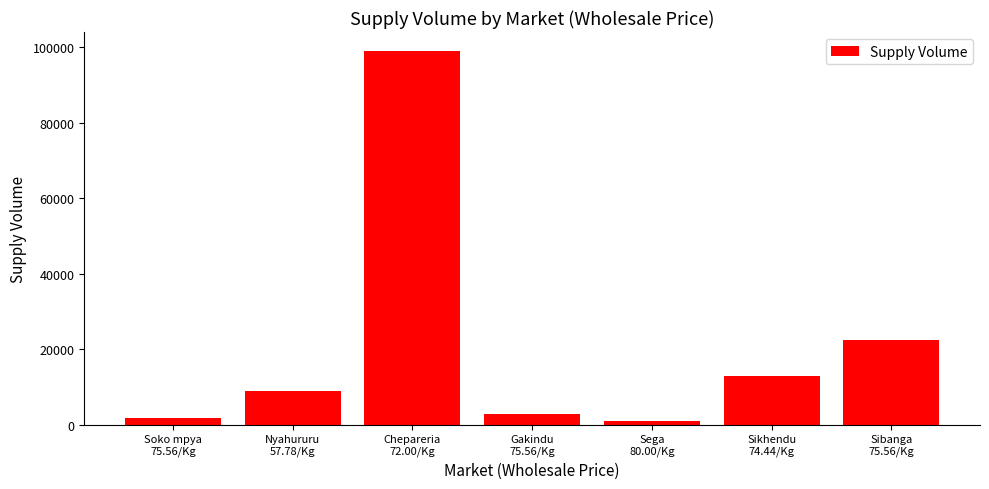

Reading left to right, list all the values displayed in this chart.

1780	9000	99100	2700	900	12870	22500